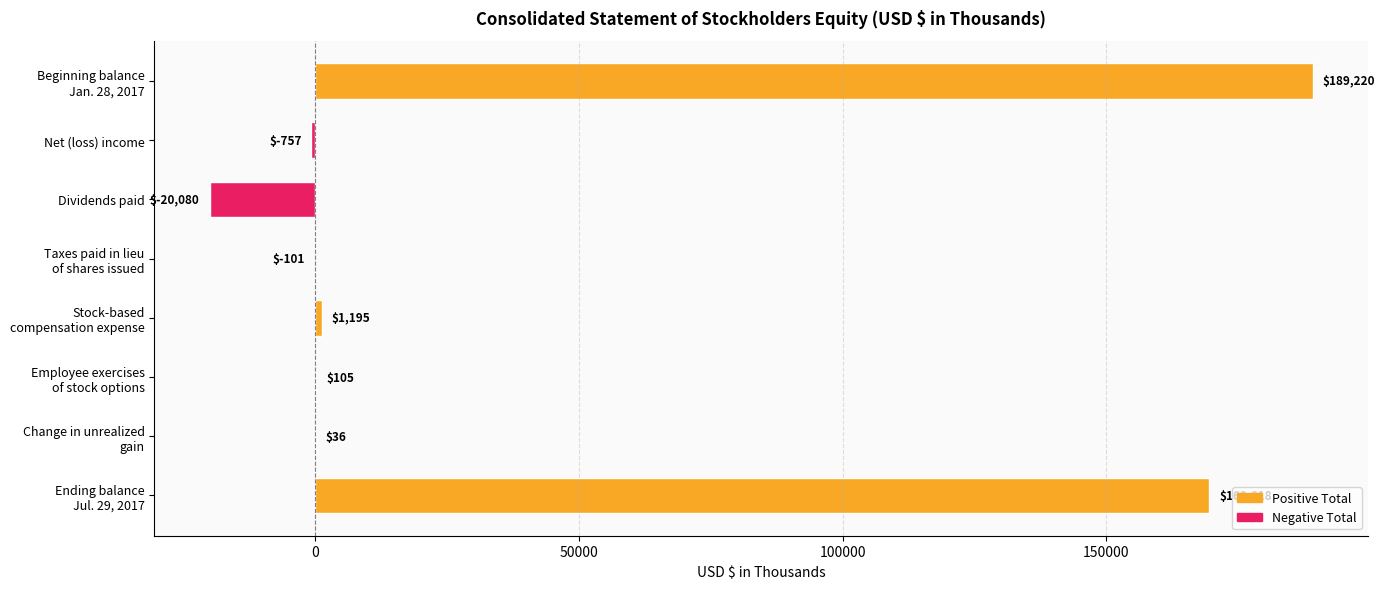

What is the maximum value shown in the chart?

189220